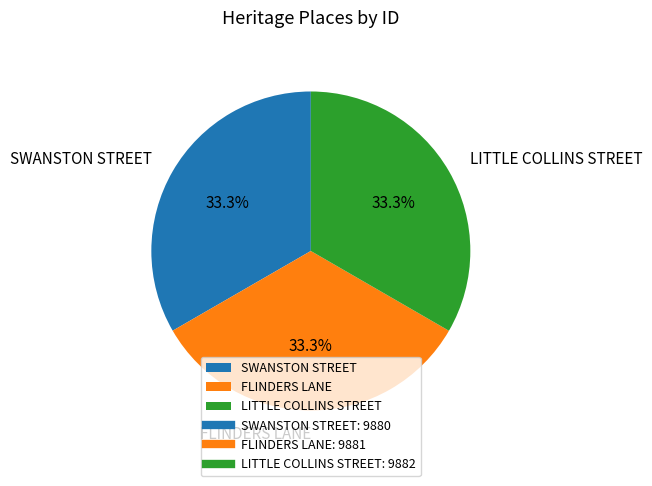

The LITTLE COLLINS STREET slice represents 33% of the pie. True or false?

True